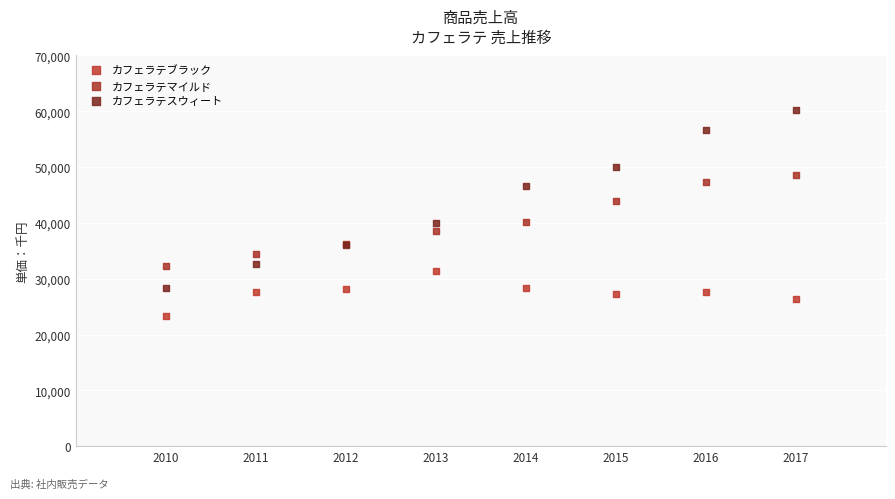

What is the X range (max minus min) for the scatter plot?

7